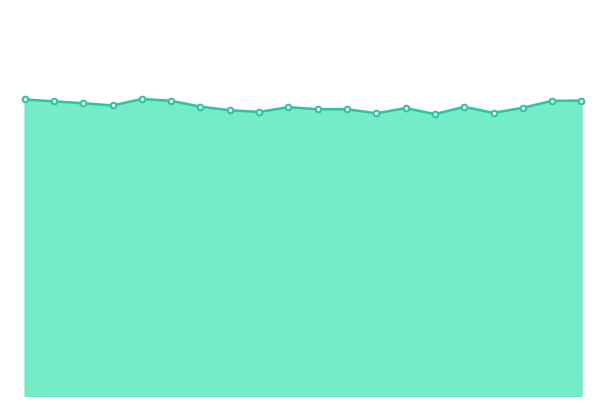

Rank the categories by value from highest to lowest.

4, 0, 19, 5, 18, 1, 2, 3, 6, 15, 9, 17, 13, 10, 11, 7, 8, 16, 12, 14